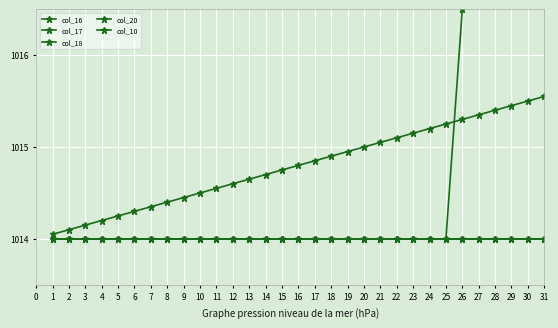

How many lines are shown in the chart?

5